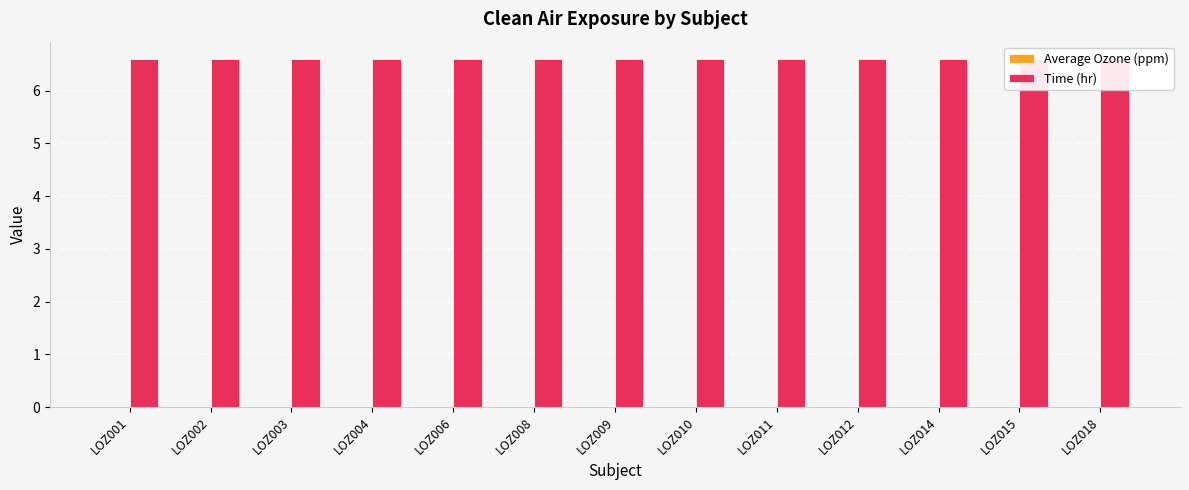

Is the value of Time (hr) at LOZ002 greater than the value of Average Ozone (ppm) at LOZ008?

Yes